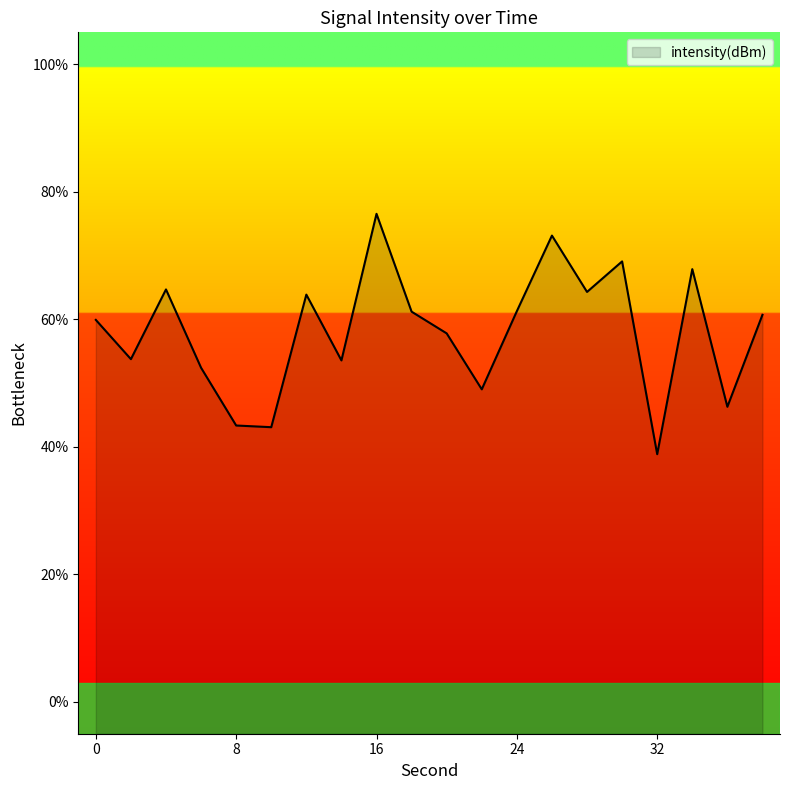

Is it true that the value at 16 is 122.6?

False